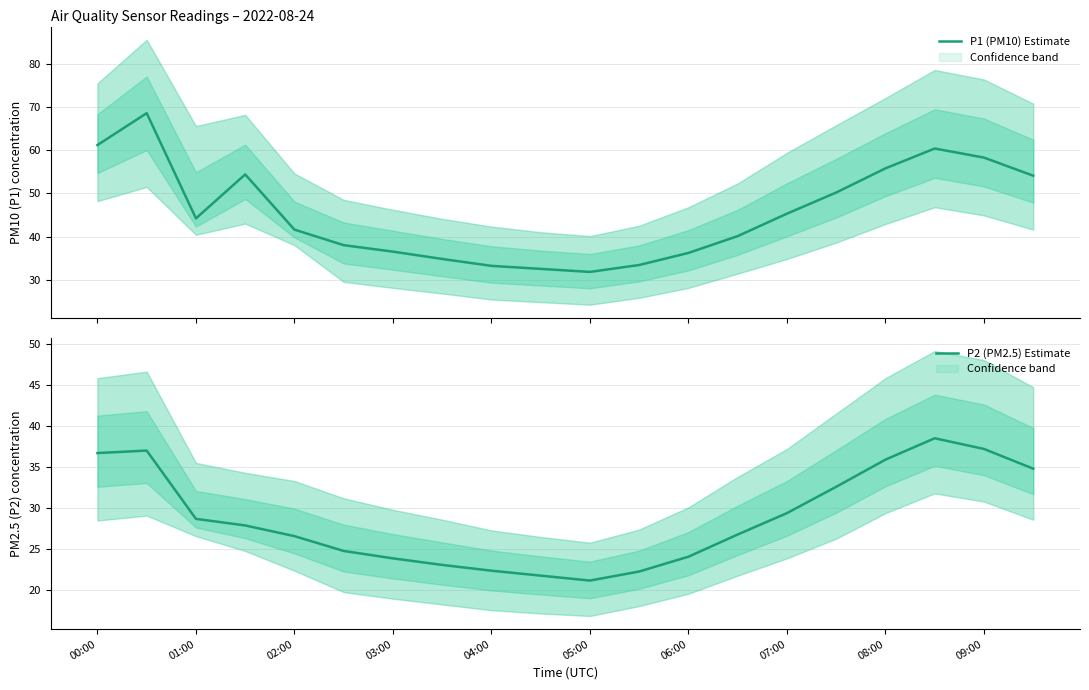

Count the number of categories in the chart.

20